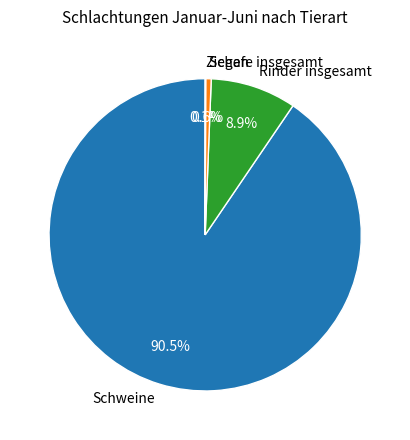

Do Schafe insgesamt and Rinder insgesamt together represent more than half of the pie?

No